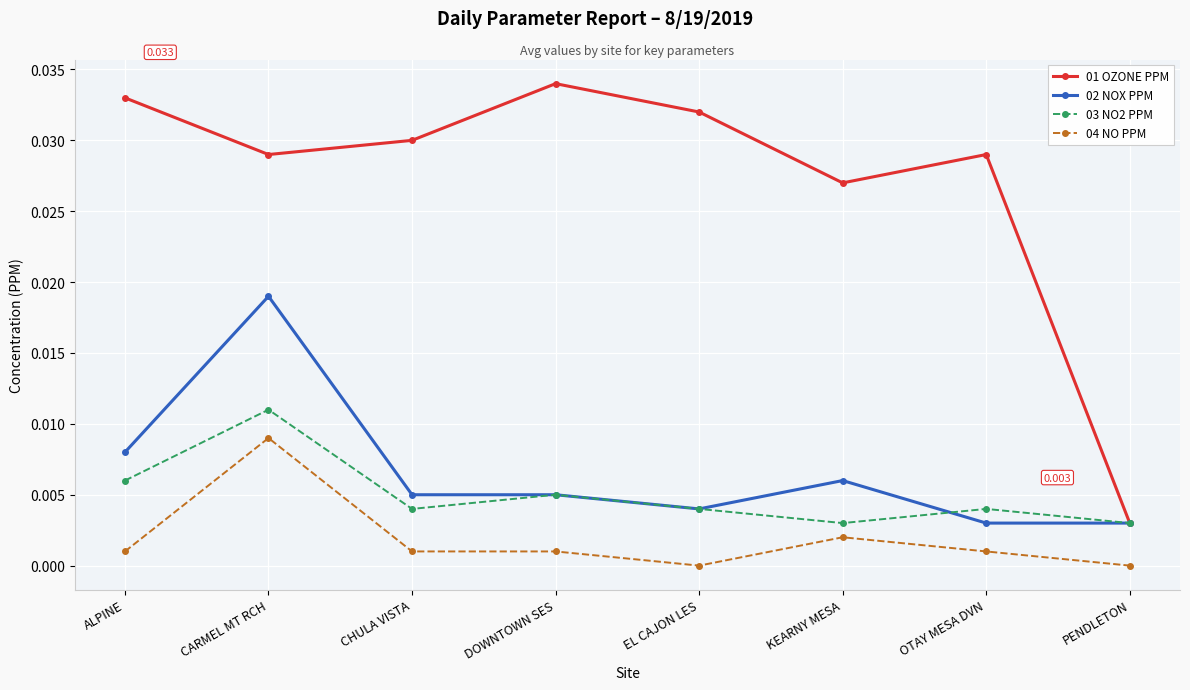

What position from the right is PENDLETON?

1